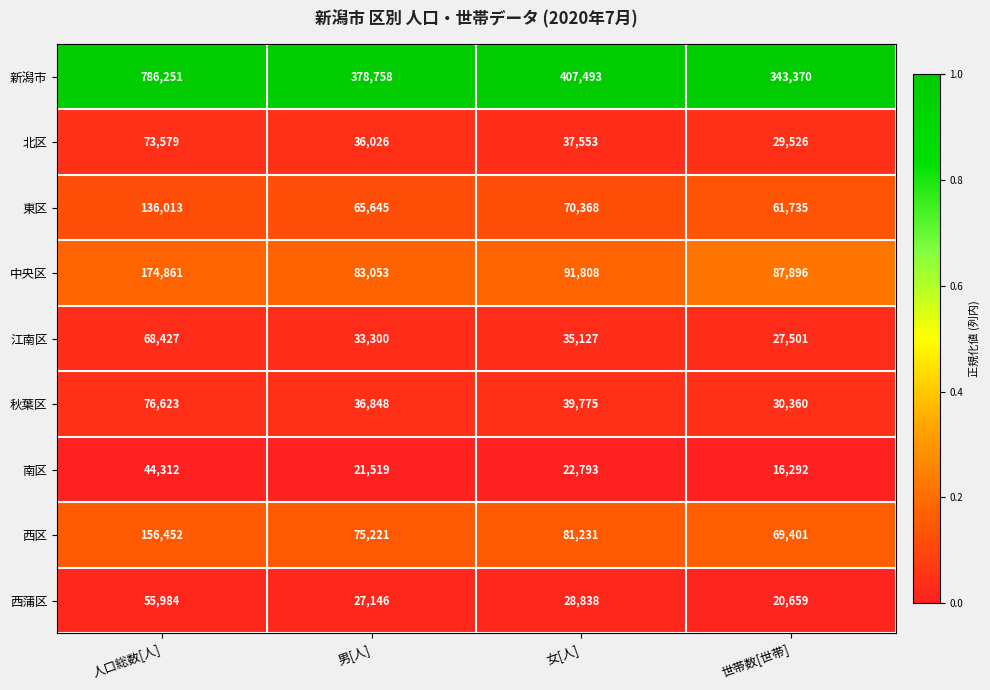

List the series in order of their peak value, lowest first.

南区, 西蒲区, 江南区, 北区, 秋葉区, 東区, 西区, 中央区, 新潟市